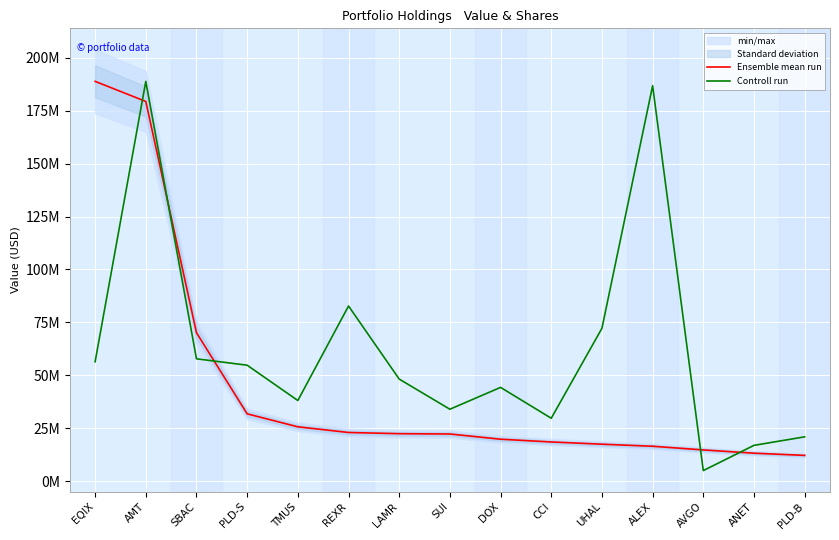

Which series has the widest spread of values?

Controll run